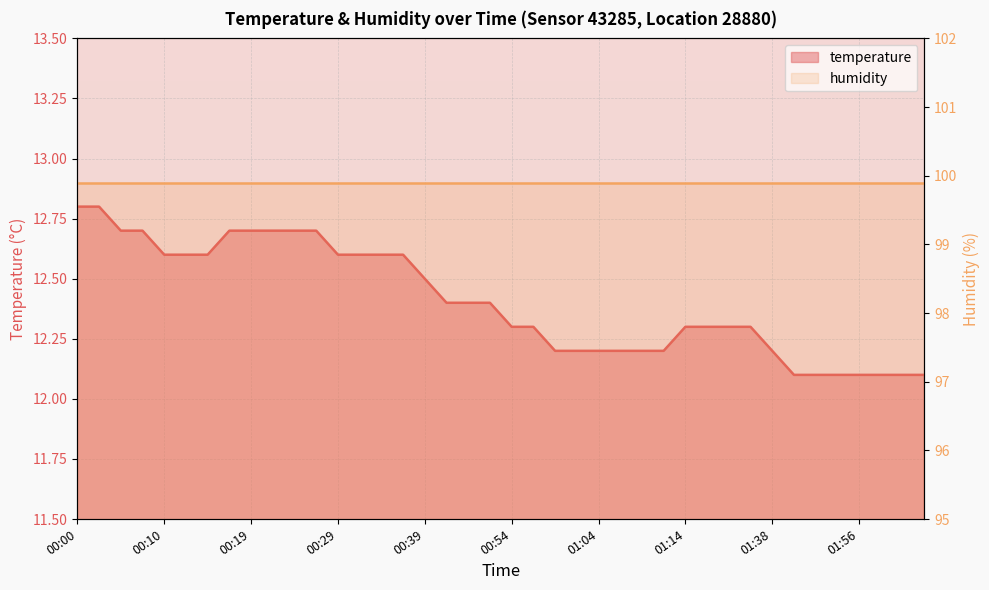

List the labels in order of value, smallest first.

01:46, 01:49, 01:54, 01:56, 01:59, 02:02, 02:04, 00:59, 01:01, 01:04, 01:06, 01:09, 01:11, 01:38, 00:54, 00:56, 01:14, 01:16, 01:19, 01:21, 00:41, 00:46, 00:51, 00:39, 00:10, 00:12, 00:15, 00:29, 00:32, 00:34, 00:36, 00:05, 00:07, 00:17, 00:19, 00:22, 00:24, 00:27, 00:00, 00:02